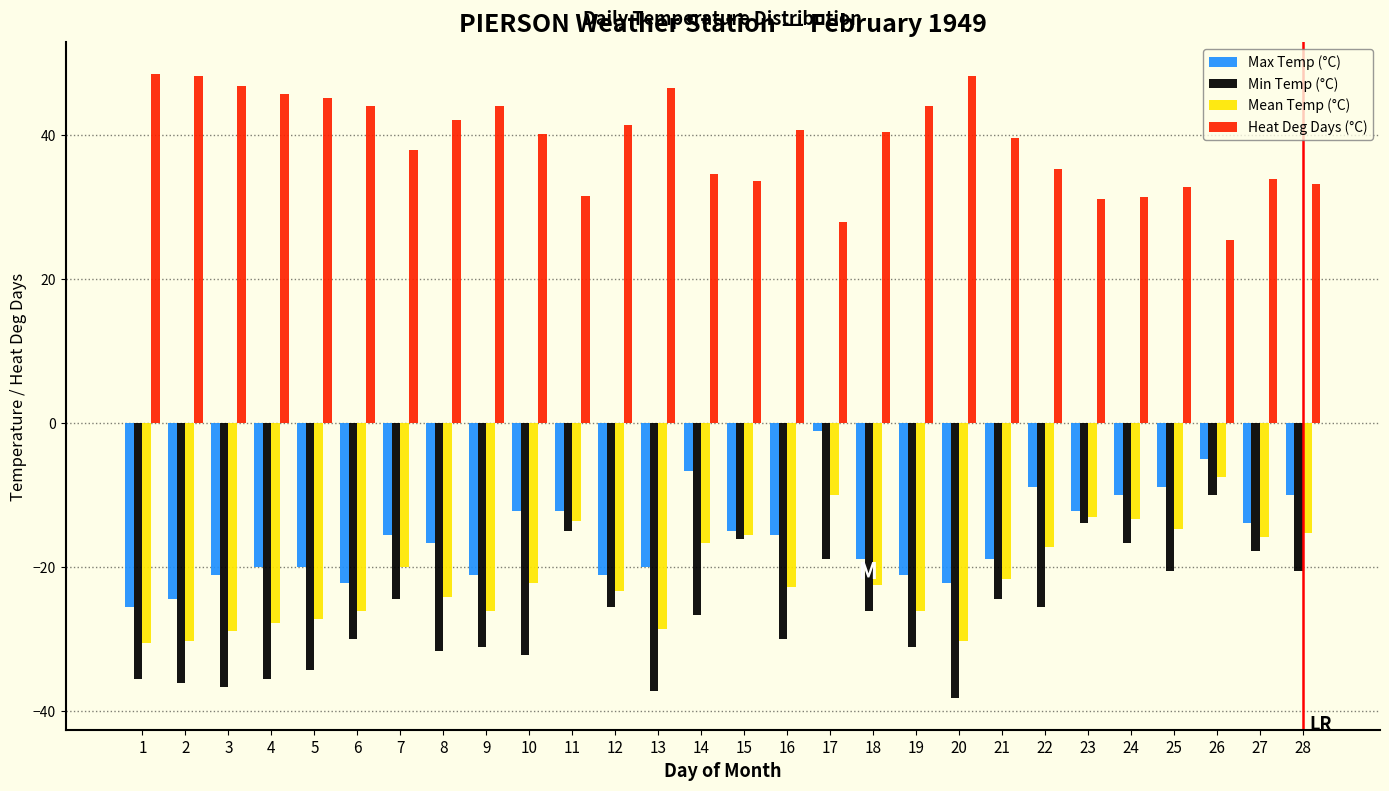

What is the difference between the Min Temp (°C) values at 18 and 20?

12.2